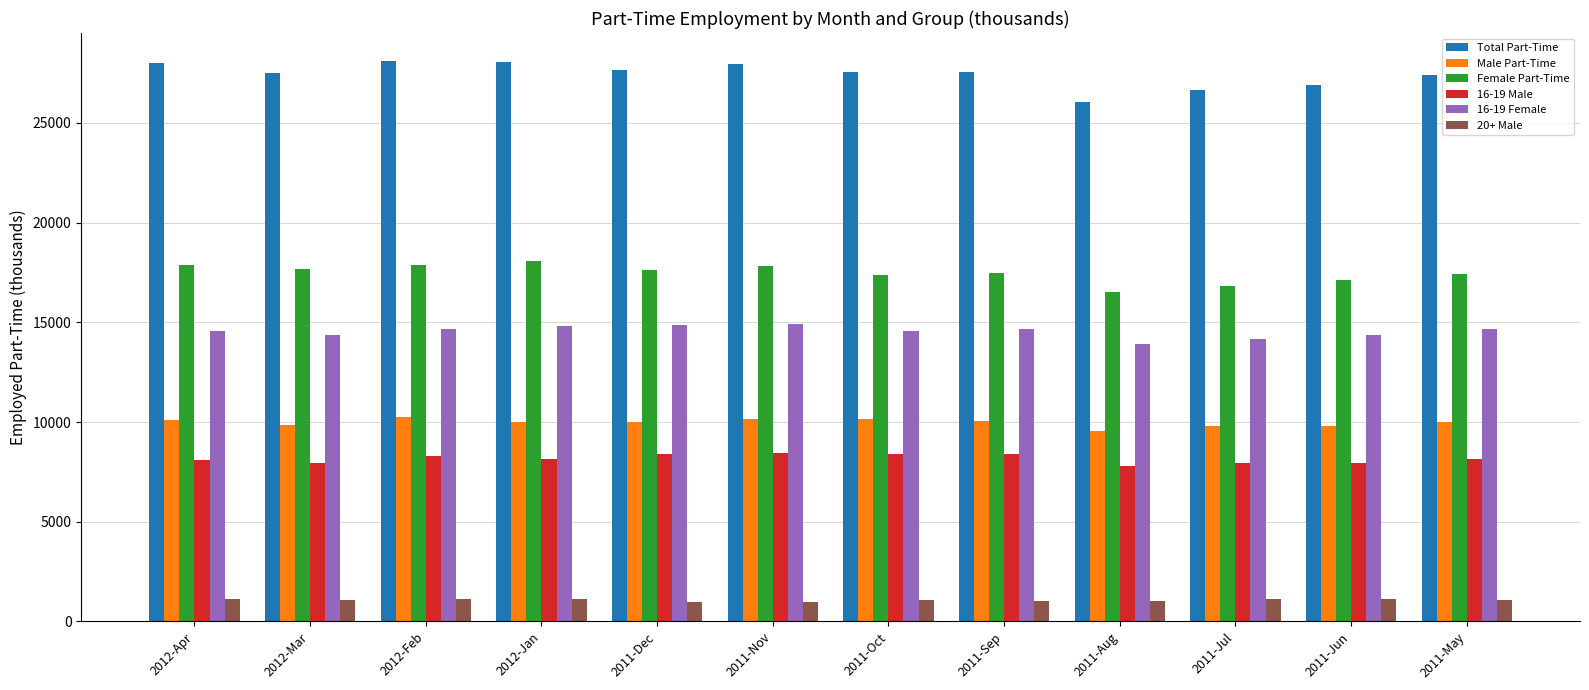

True or false: 16-19 Female has a value of 6596 at 2011-Jun.

False